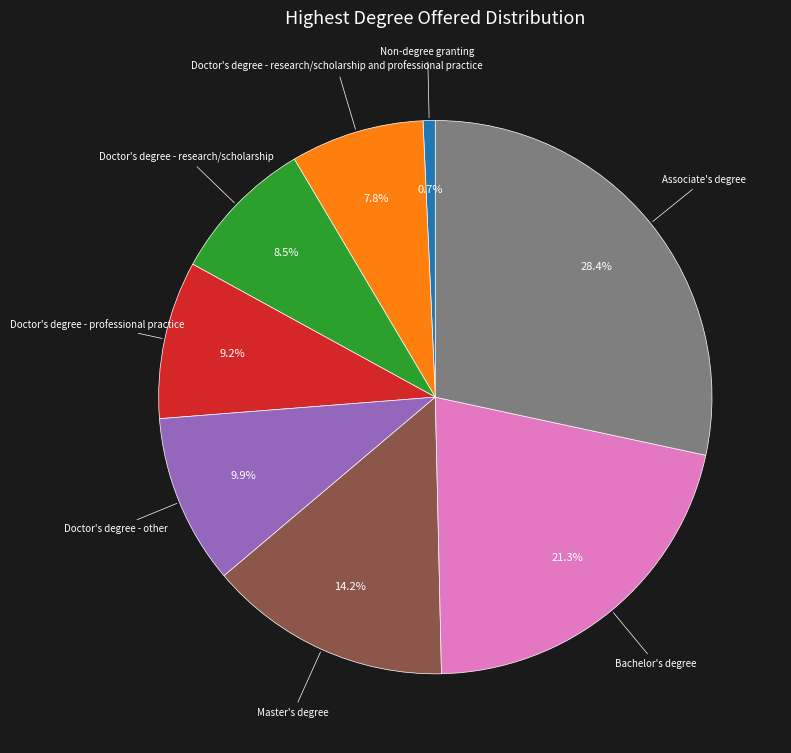

Does any single category account for the majority?

No